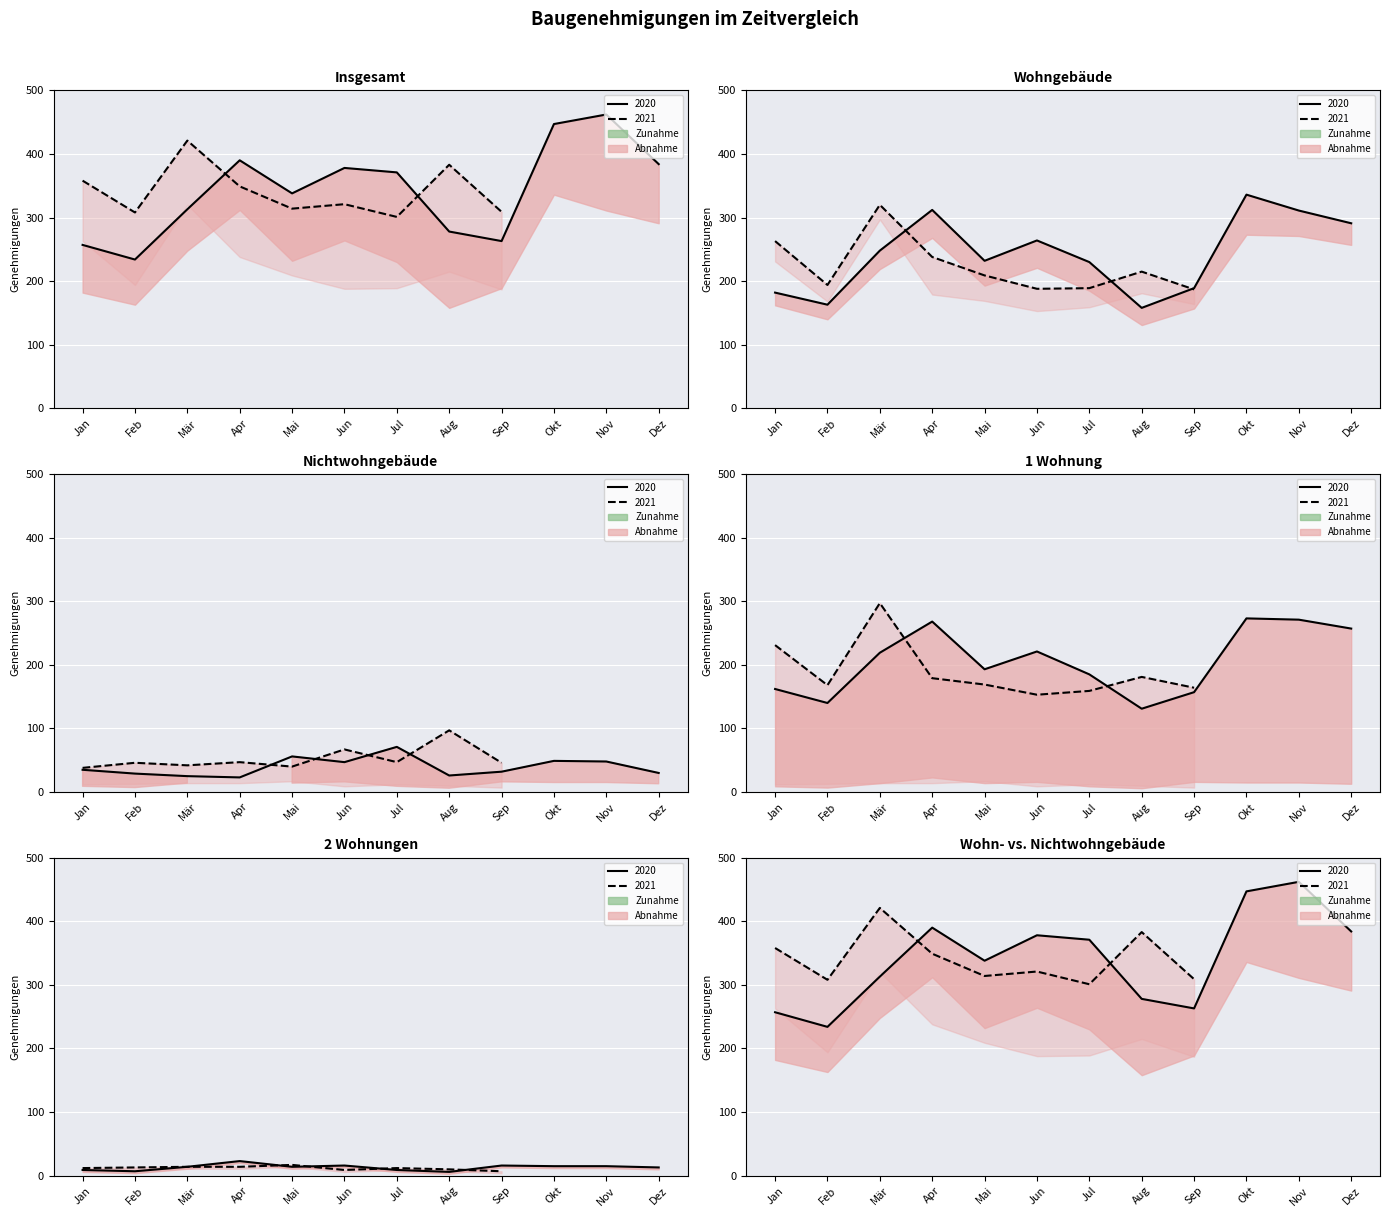

What is the greatest value displayed?

462